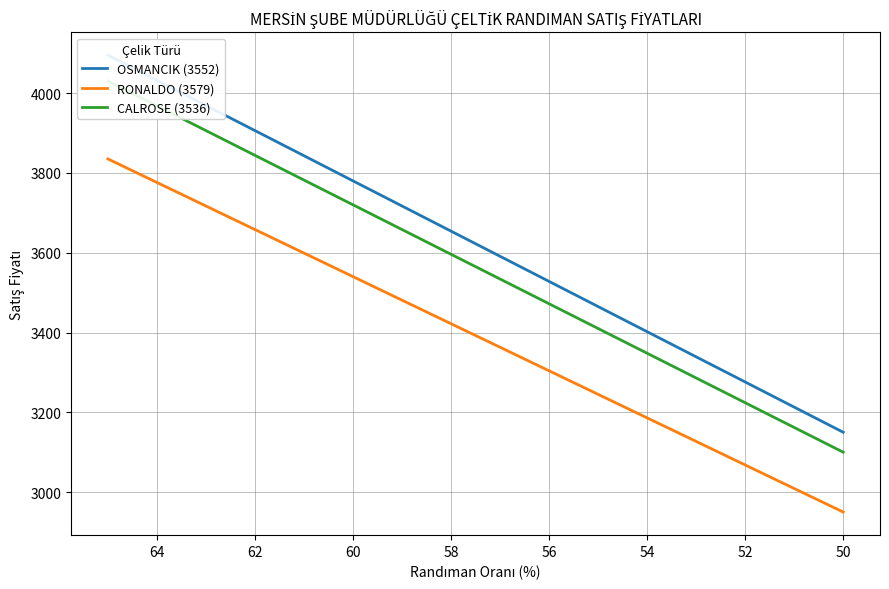

What is the maximum value for OSMANCIK (3552)?

4095